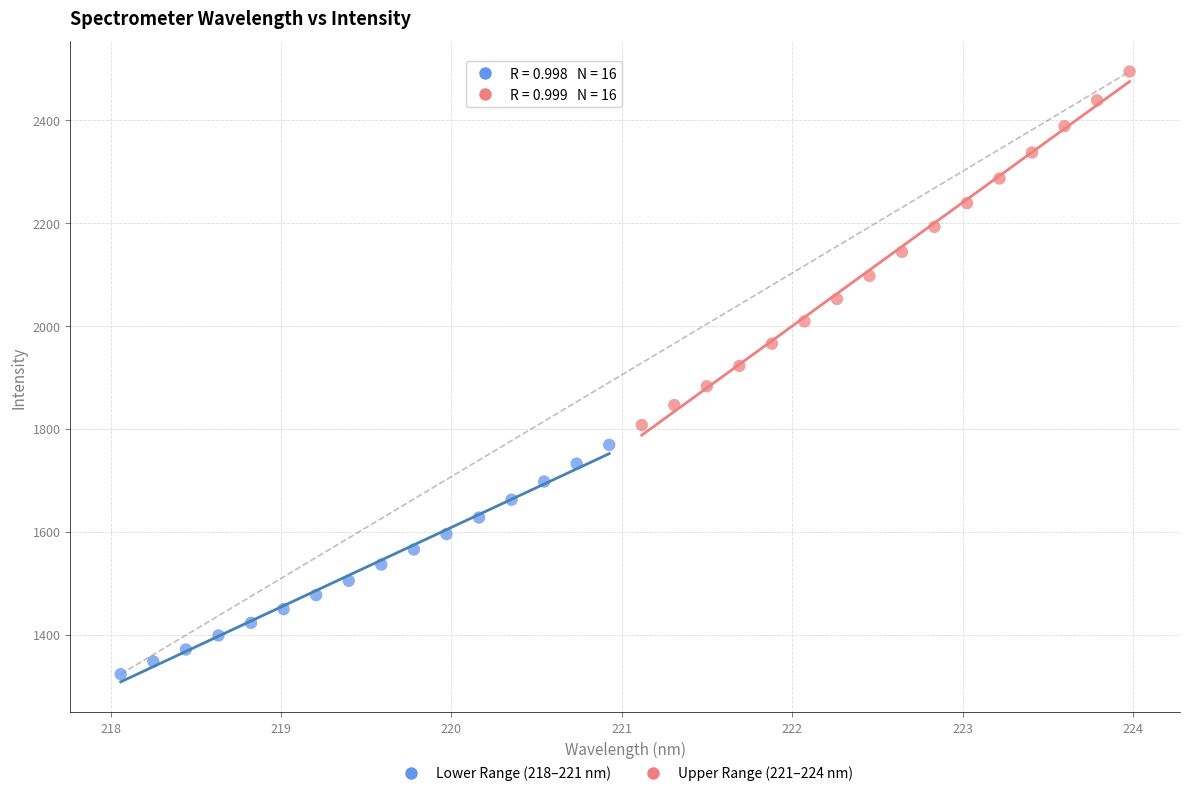

Which series has the largest Y range (max minus min)?

Upper Range (221–224 nm)